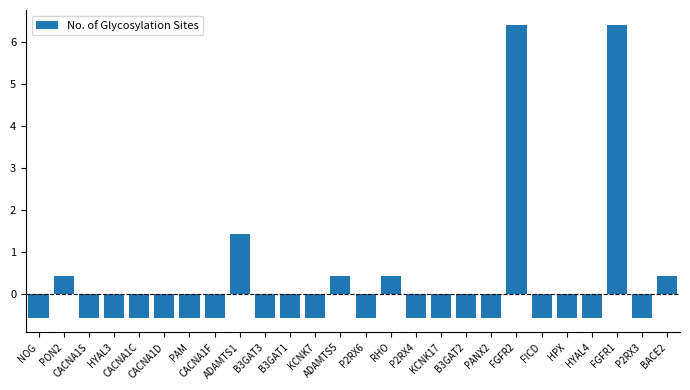

Reading right to left, what are all the values shown in this chart?

0.4	-0.6	6.4	-0.6	-0.6	-0.6	6.4	-0.6	-0.6	-0.6	-0.6	0.4	-0.6	0.4	-0.6	-0.6	-0.6	1.4	-0.6	-0.6	-0.6	-0.6	-0.6	-0.6	0.4	-0.6